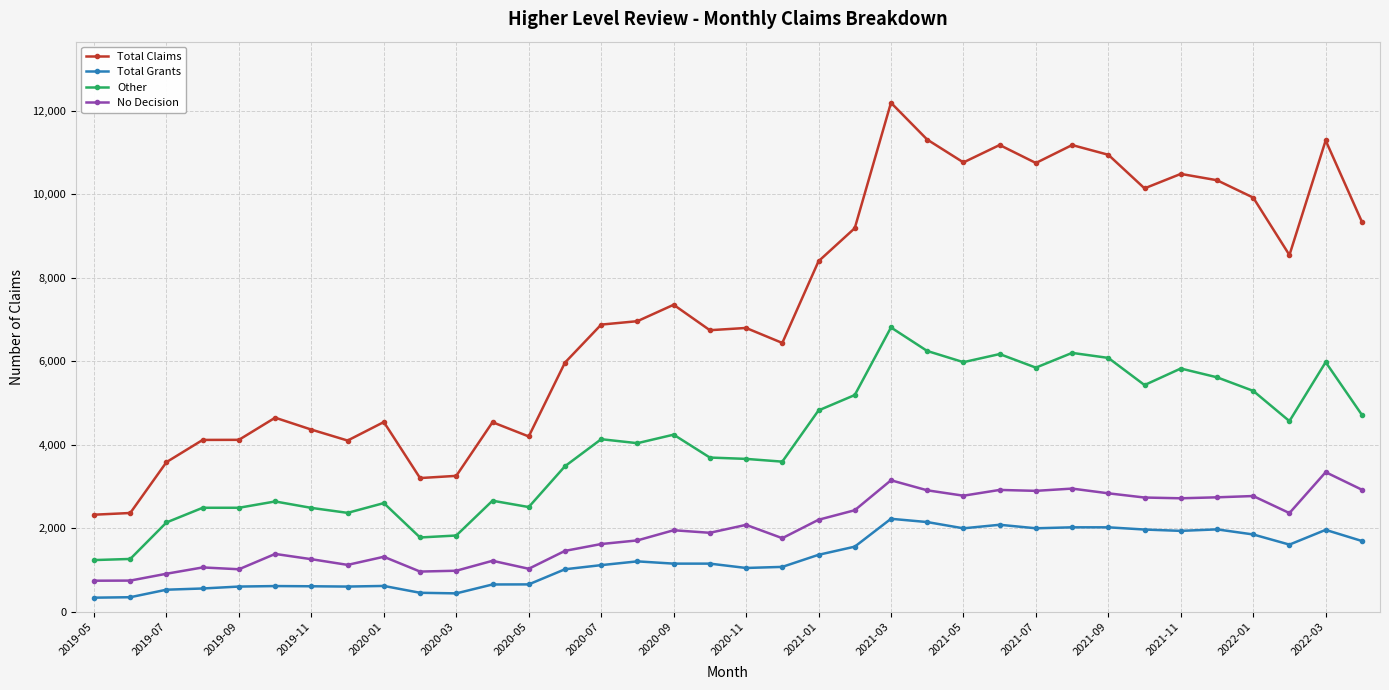

Does the chart display data point markers on the line(s)?

Yes